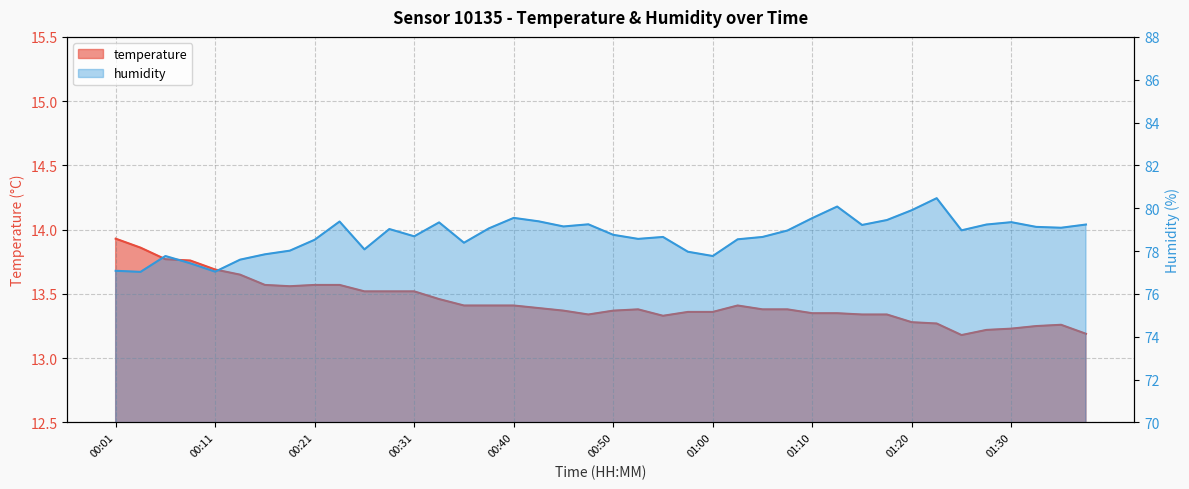

What is the difference between the maximum and minimum values in the humidity series?

3.4